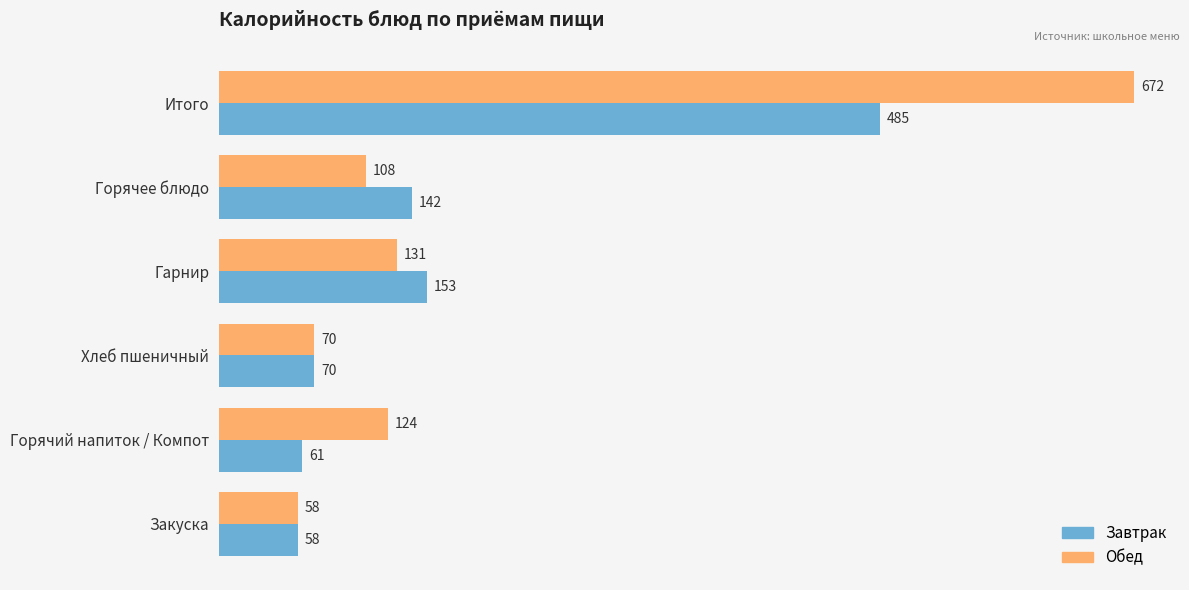

The Завтрак series shows 485 at Итого. True or false?

True